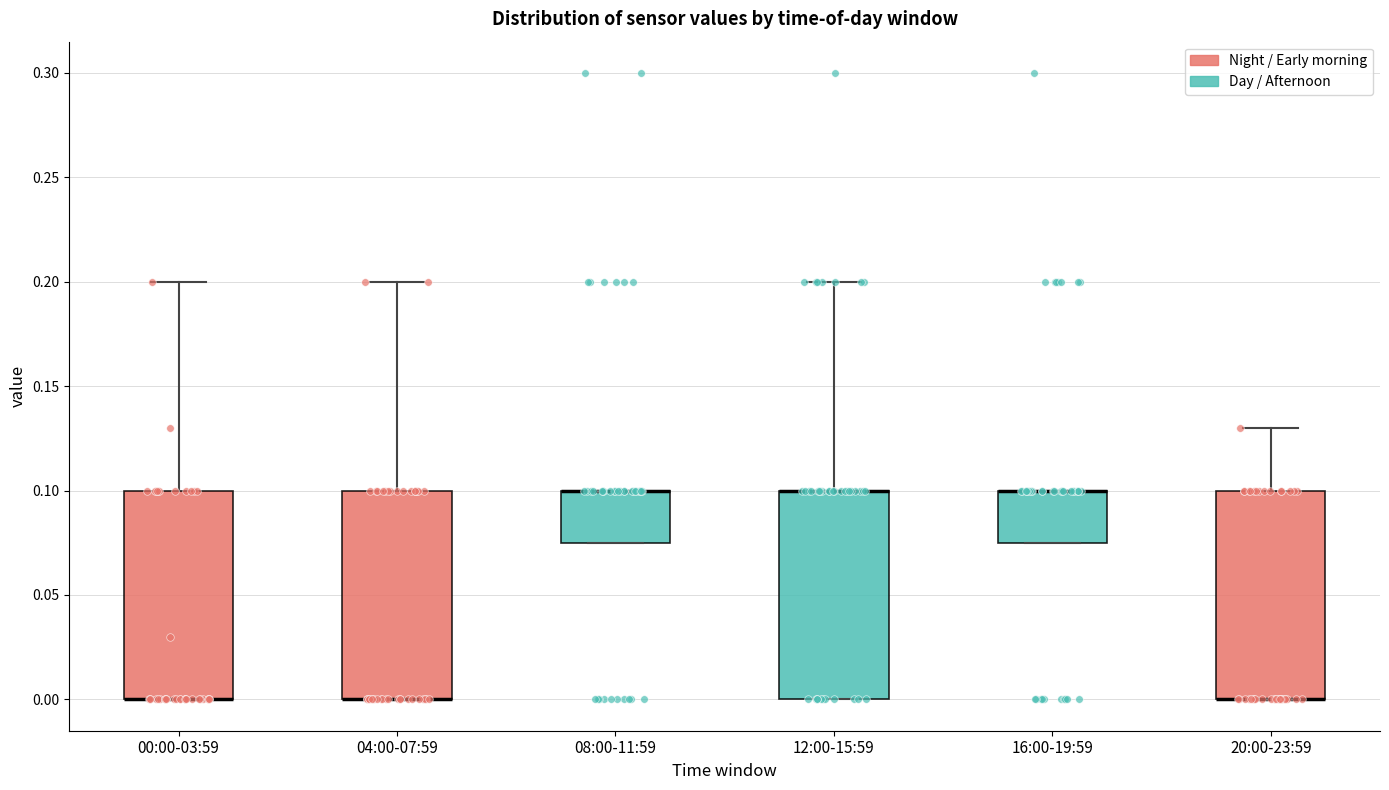

Reading left to right, read every box against the y-axis: the position of its median line, the range the box covers, and the ends of its whiskers. The values are not printed on the chart, so give them approximately, as read against the axis.

00:00-03:59: median 0.000 (drawn on the box's lower edge), box 0.000 to 0.100, whiskers 0.000 to 0.200
04:00-07:59: median 0.000 (drawn on the box's lower edge), box 0.000 to 0.100, whiskers 0.000 to 0.200
08:00-11:59: median 0.100 (drawn on the box's upper edge), box 0.075 to 0.100, whiskers 0.075 to 0.100
12:00-15:59: median 0.100 (drawn on the box's upper edge), box 0.000 to 0.100, whiskers 0.000 to 0.200
16:00-19:59: median 0.100 (drawn on the box's upper edge), box 0.075 to 0.100, whiskers 0.075 to 0.100
20:00-23:59: median 0.000 (drawn on the box's lower edge), box 0.000 to 0.100, whiskers 0.000 to 0.130